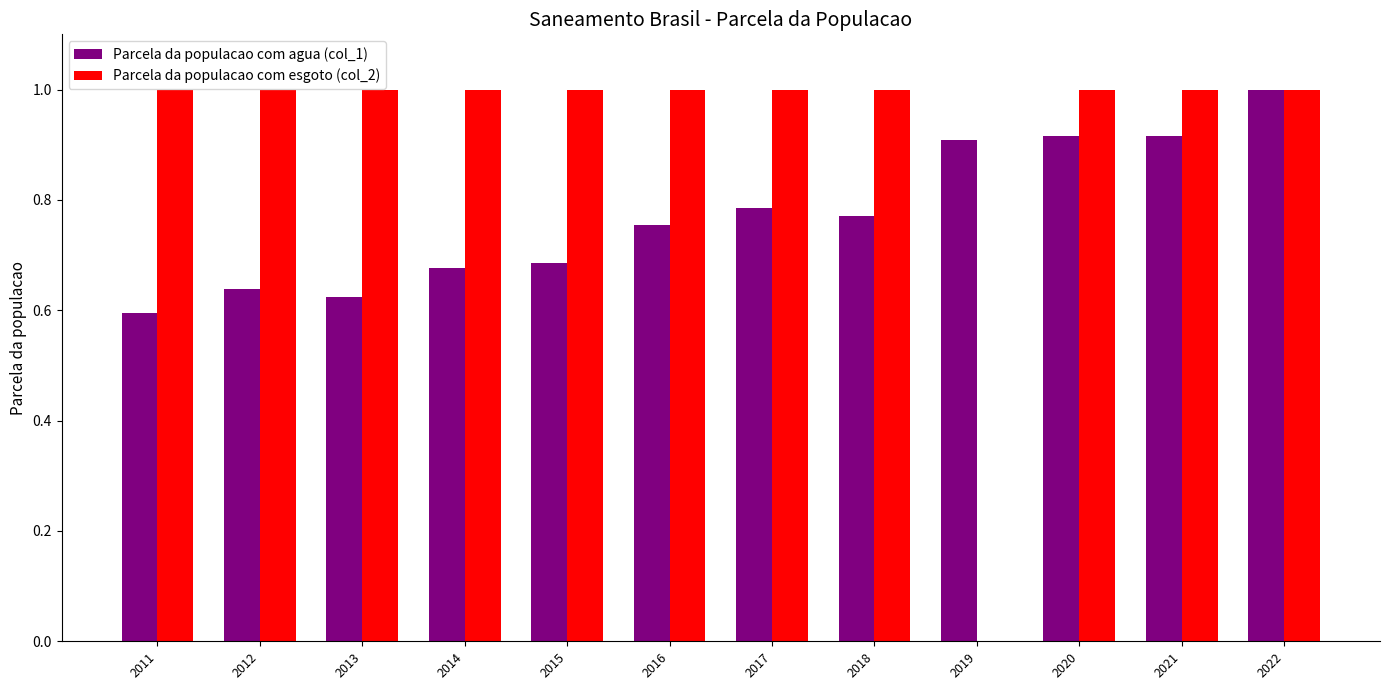

Is it true that Parcela da populacao com esgoto (col_2) equals 1.4 at 2017?

False